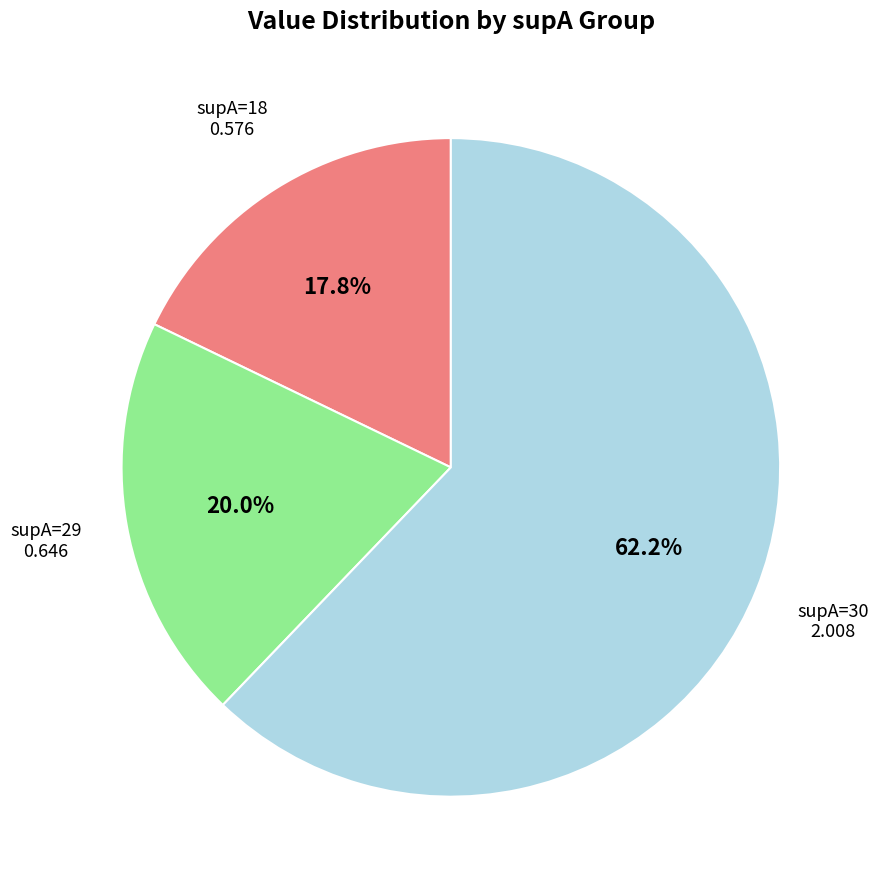

How much of the chart is everything except supA=30?

37.8%